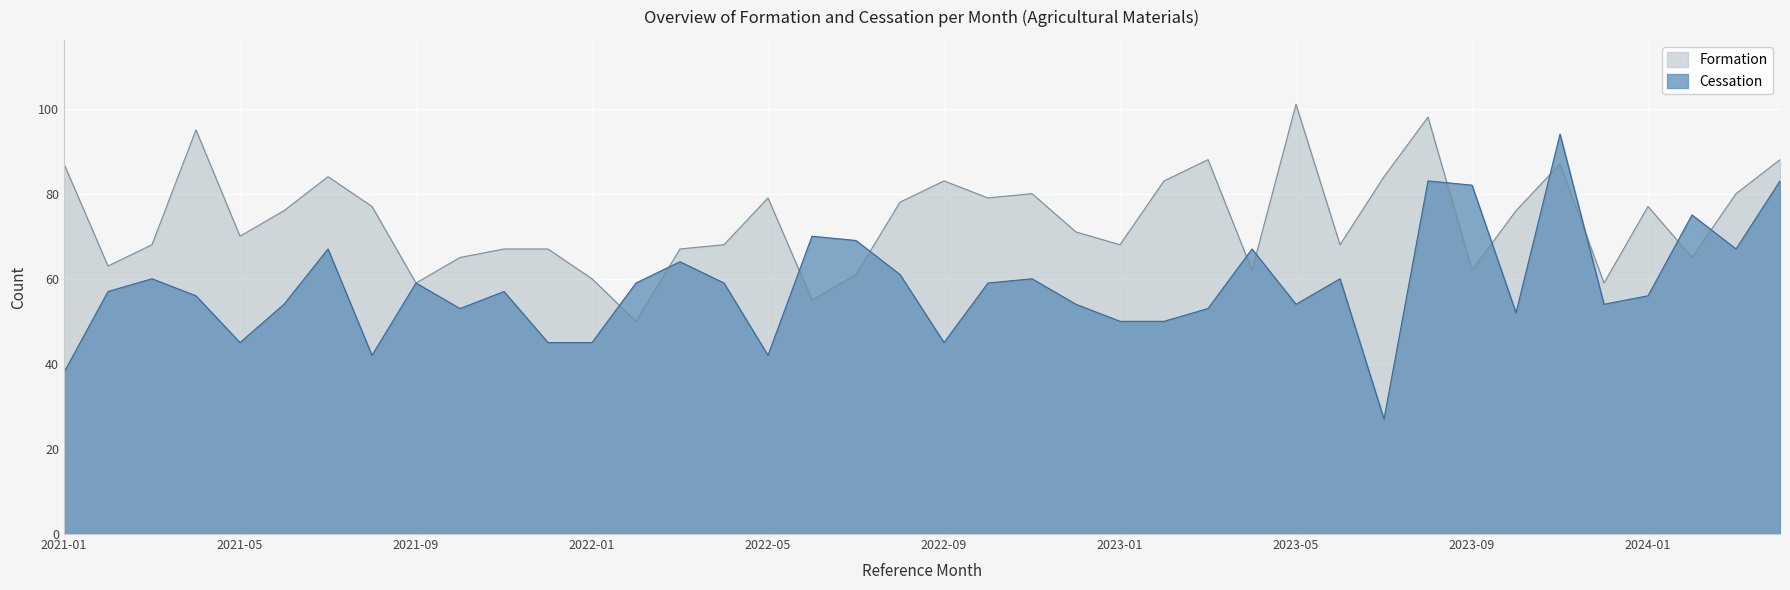

Where is Formation nearest to the value 75?

2021-06